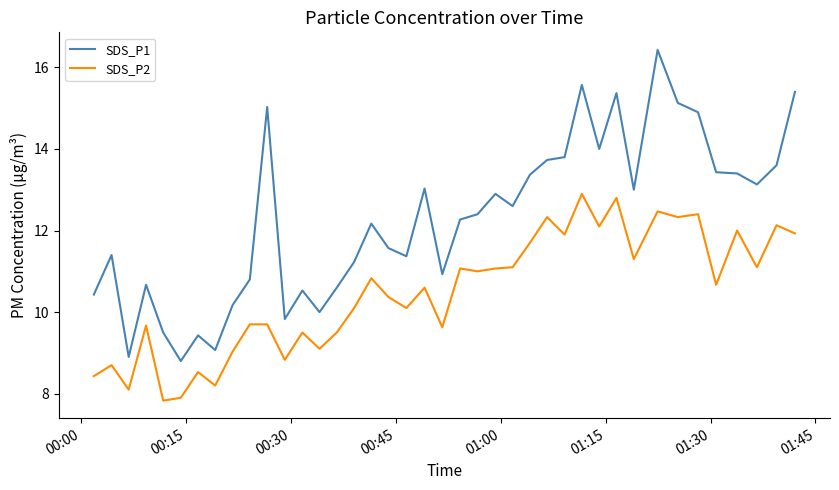

Rank the series by their maximum value, from highest to lowest.

SDS_P1, SDS_P2